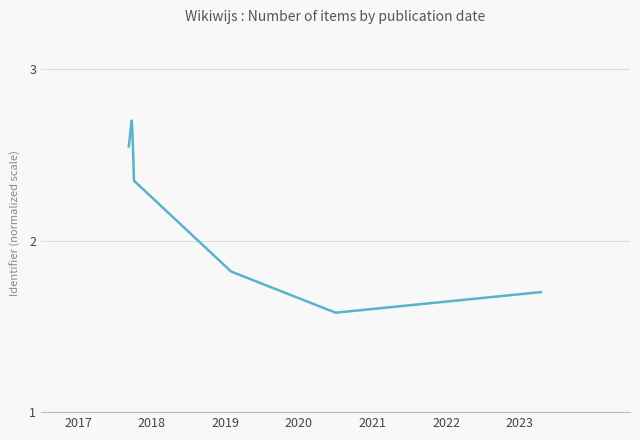

True or false: the data has more than 1 interior local peaks.

False